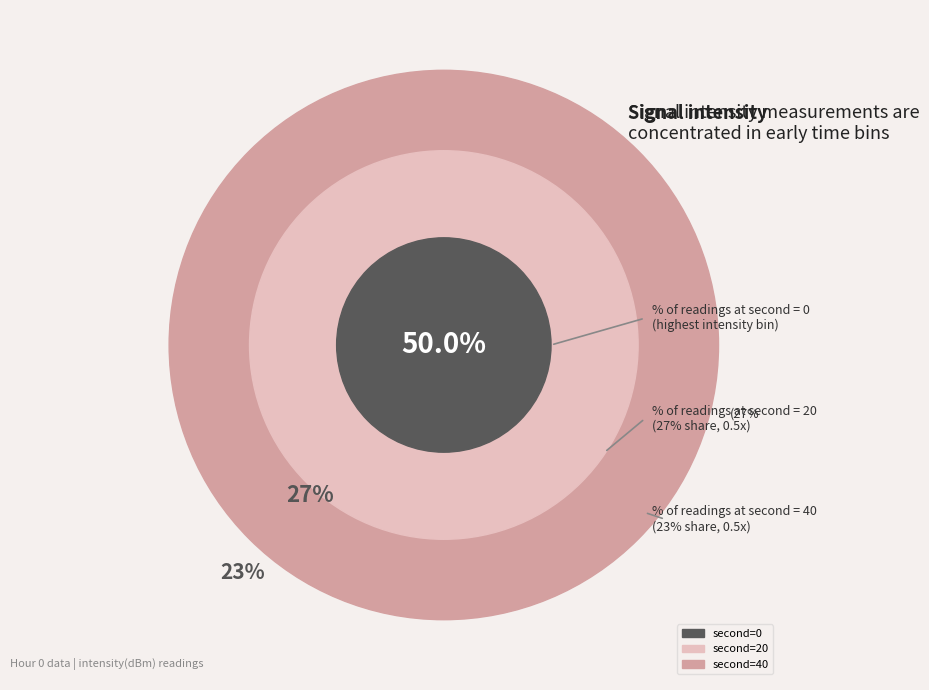

Count the number of slices in the pie.

3